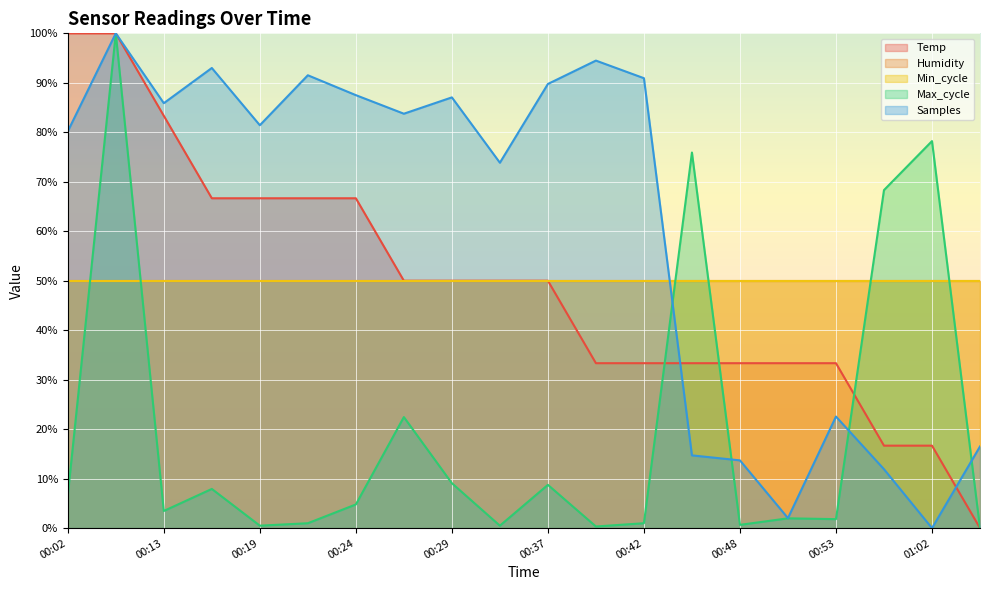

The value of Samples at 00:31 is 73.8. True or false?

True